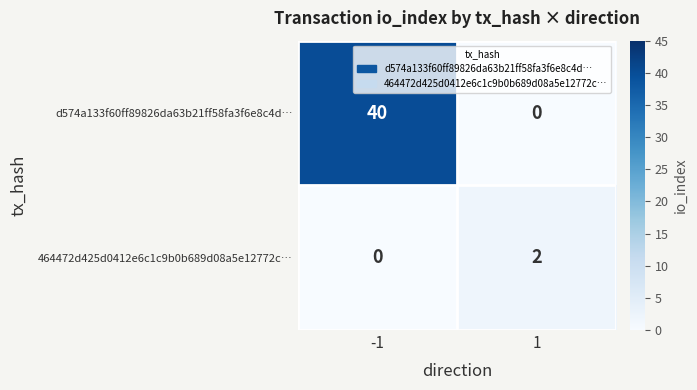

Reading left to right, what are all the values shown in this chart?

d574a133f60ff89826da63b21ff58fa3f6e8c4d…: -1=40	1=0
464472d425d0412e6c1c9b0b689d08a5e12772c…: -1=0	1=2